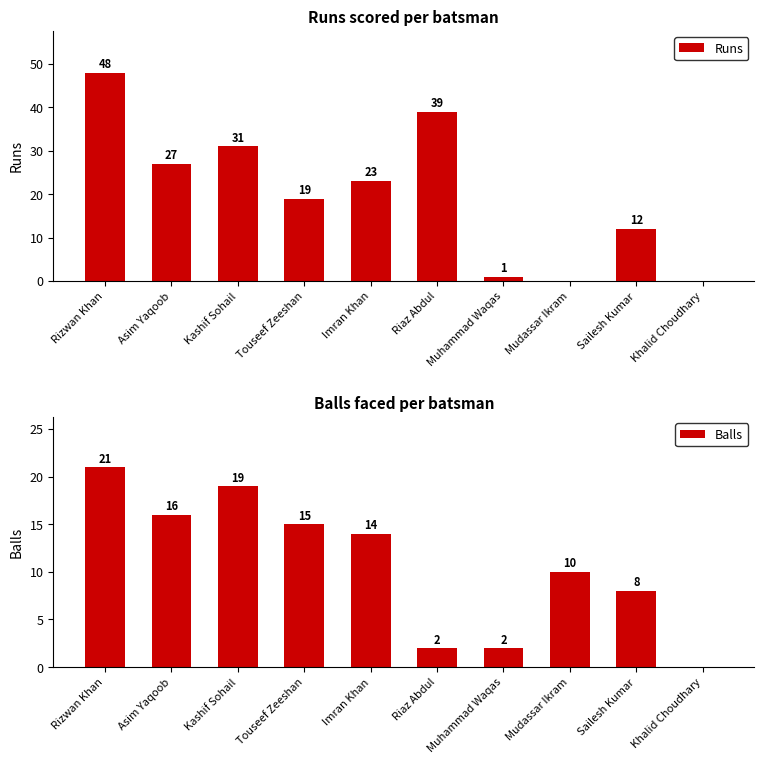

What is the sum of all Balls values?

107